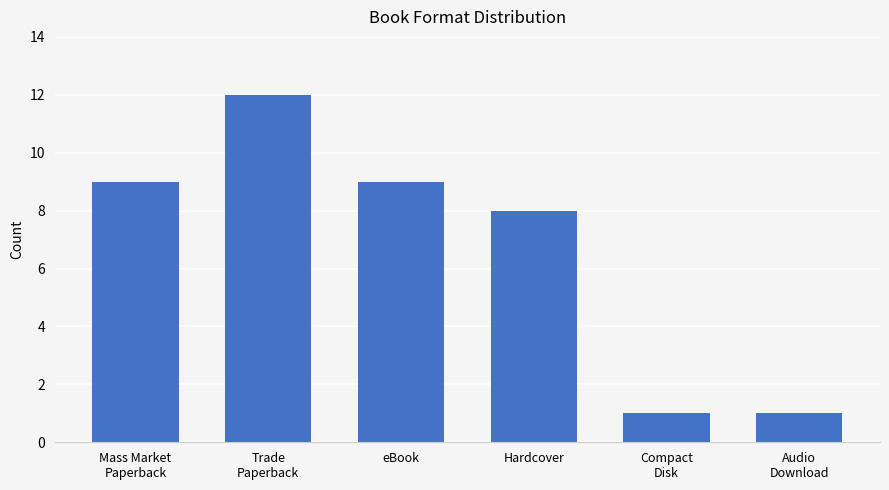

Where is the data nearest to the value 6?

Hardcover